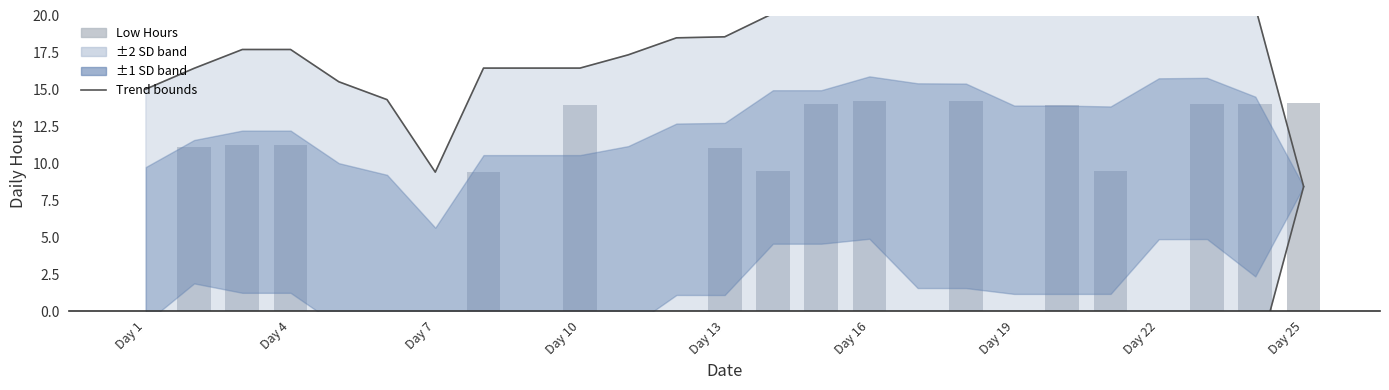

Count the number of categories in the chart.

25